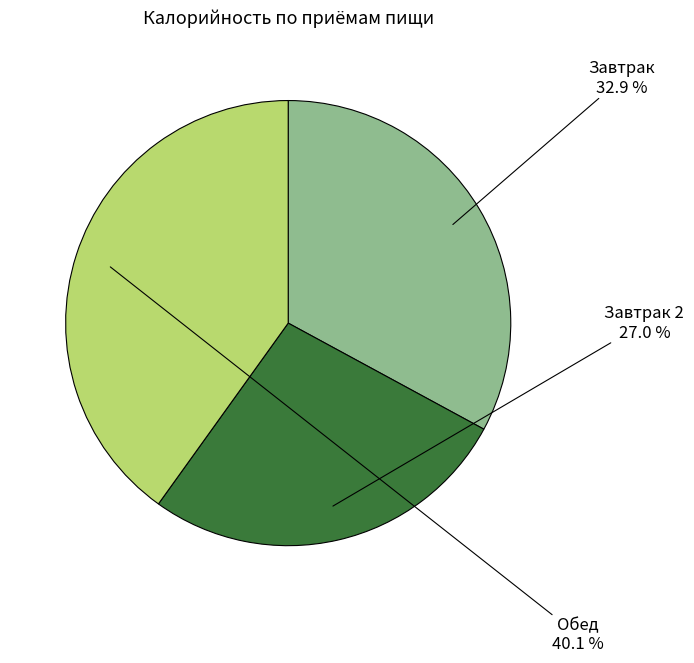

Is there any slice that represents more than half of the pie?

No